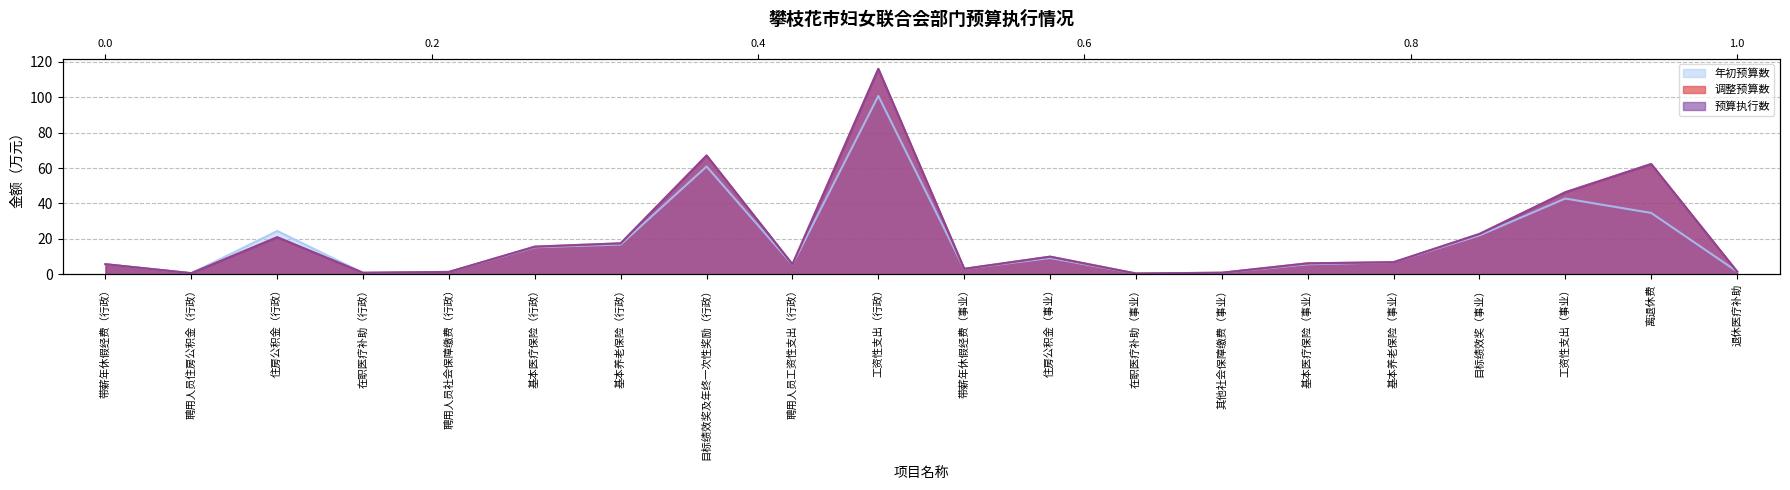

True or false: 预算执行数 and 年初预算数 intersect in this chart.

False